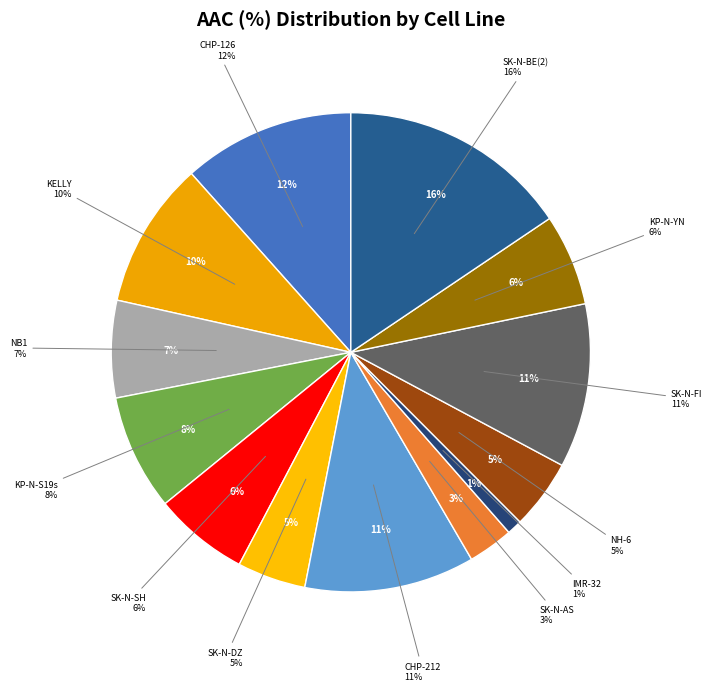

Which slice is the smallest?

IMR-32